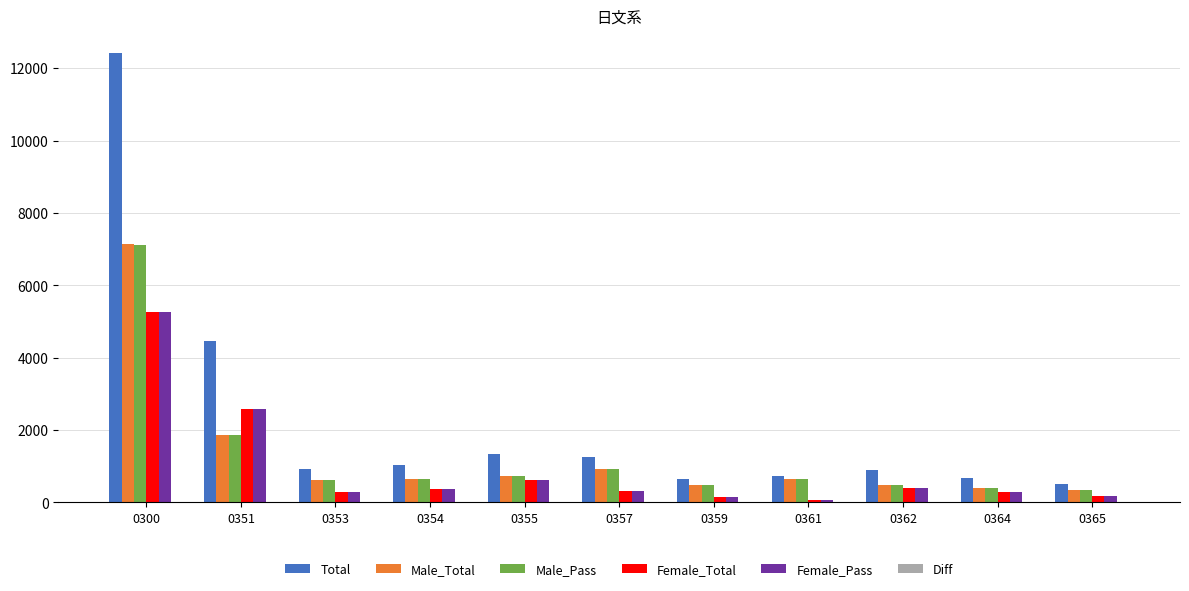

Which category has the highest value across all series?

0300